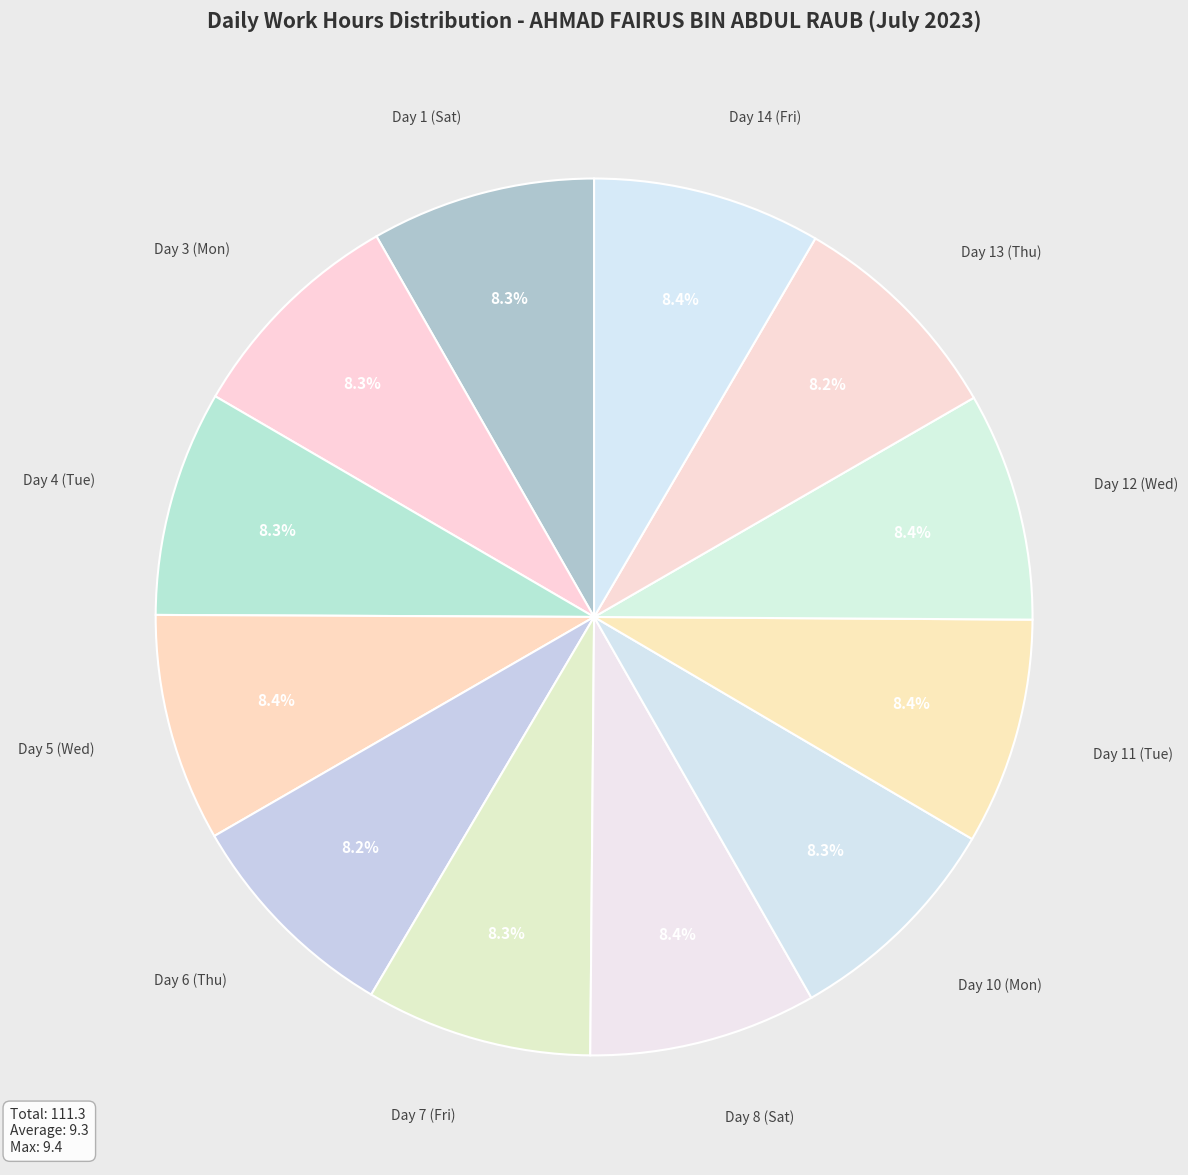

Which category has the smallest portion of the pie?

Day 6 (Thu)